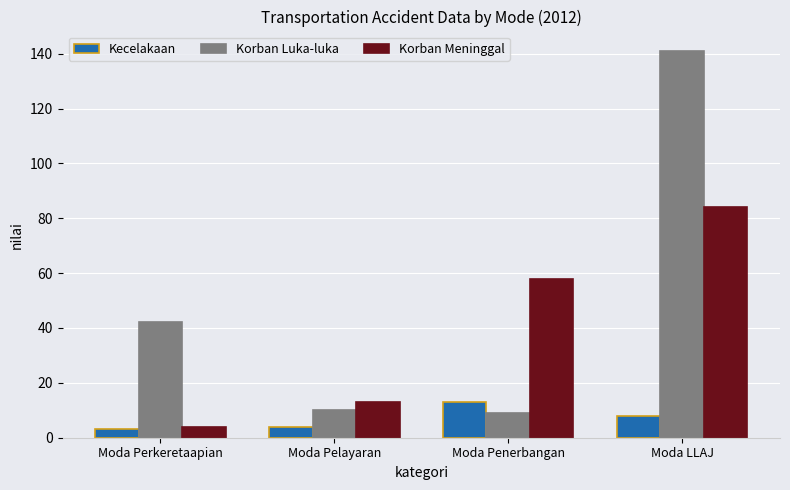

What is the difference between the maximum and second lowest values in the Korban Meninggal series?

71